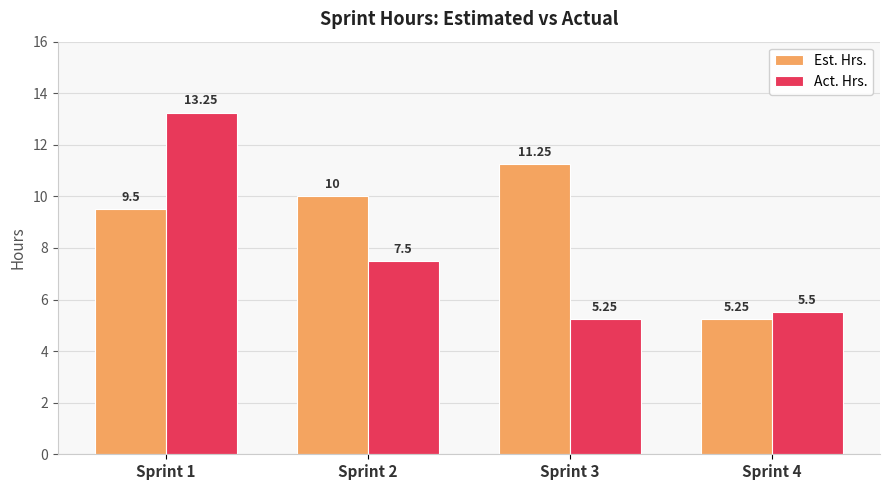

What is the sum of all Act. Hrs. values?

31.5